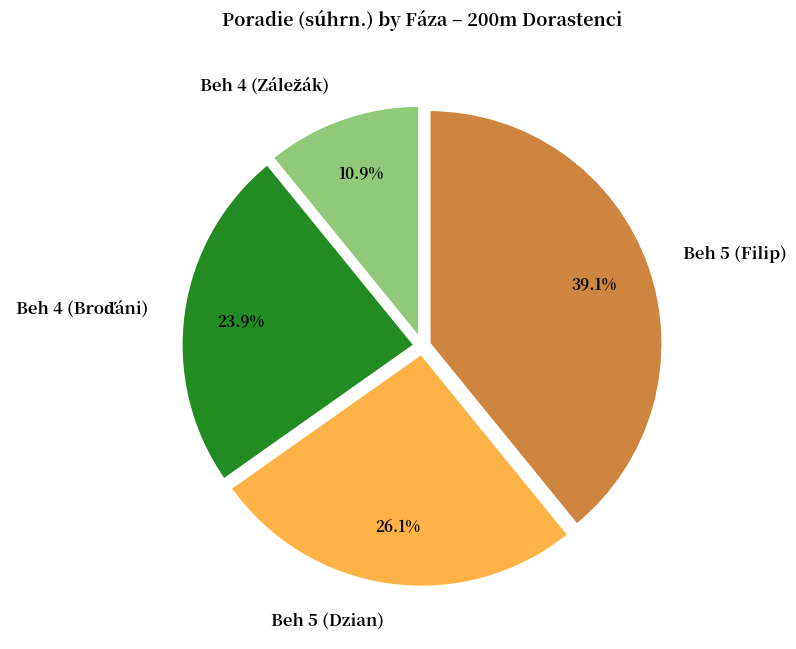

Approximately how many times larger is the value at Beh 5 (Filip) compared to Beh 5 (Dzian)?

1.5